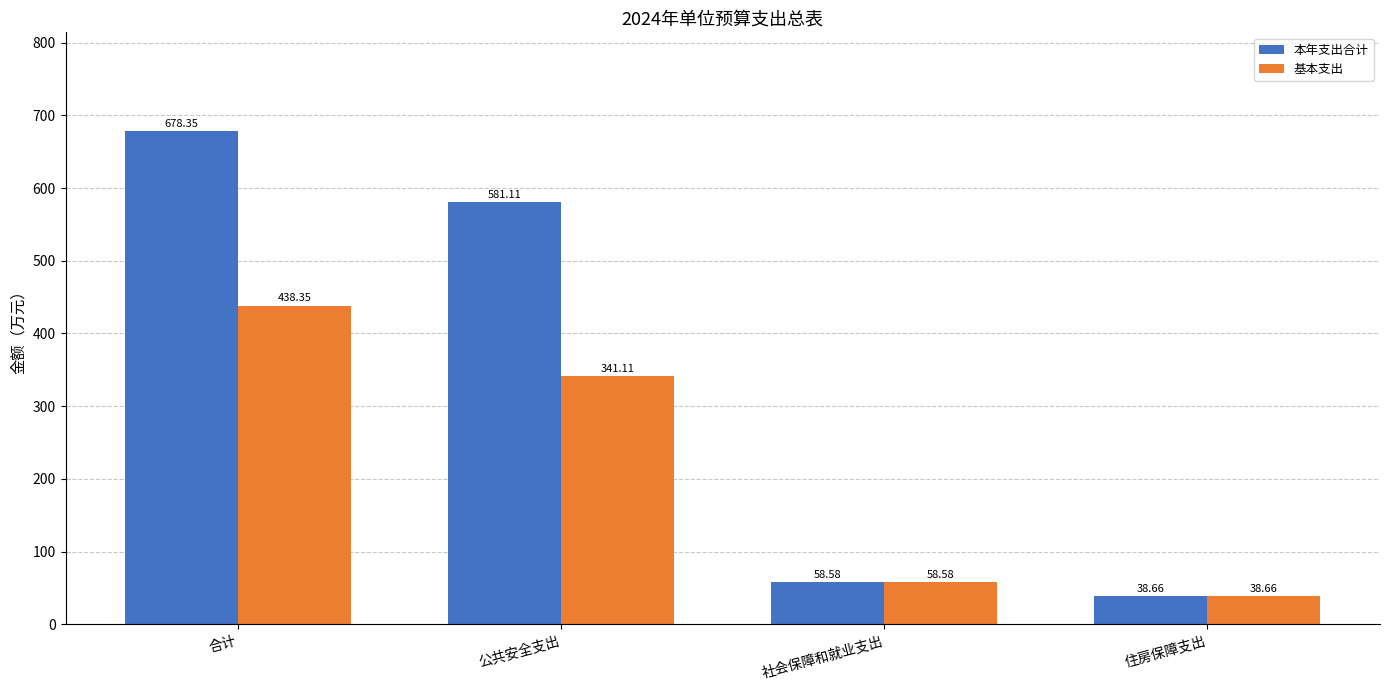

Read the 基本支出 value at 合计.

438.4